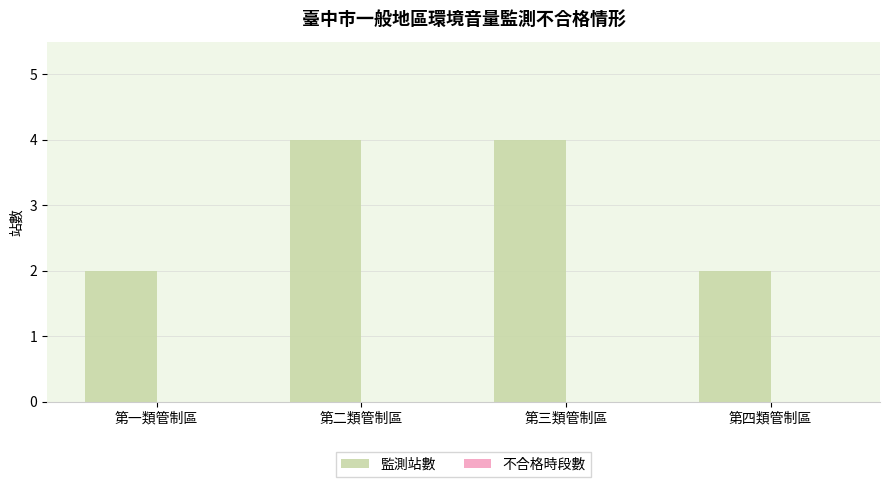

Approximately how many times larger is the value at 第四類管制區 compared to 第二類管制區?

0.5